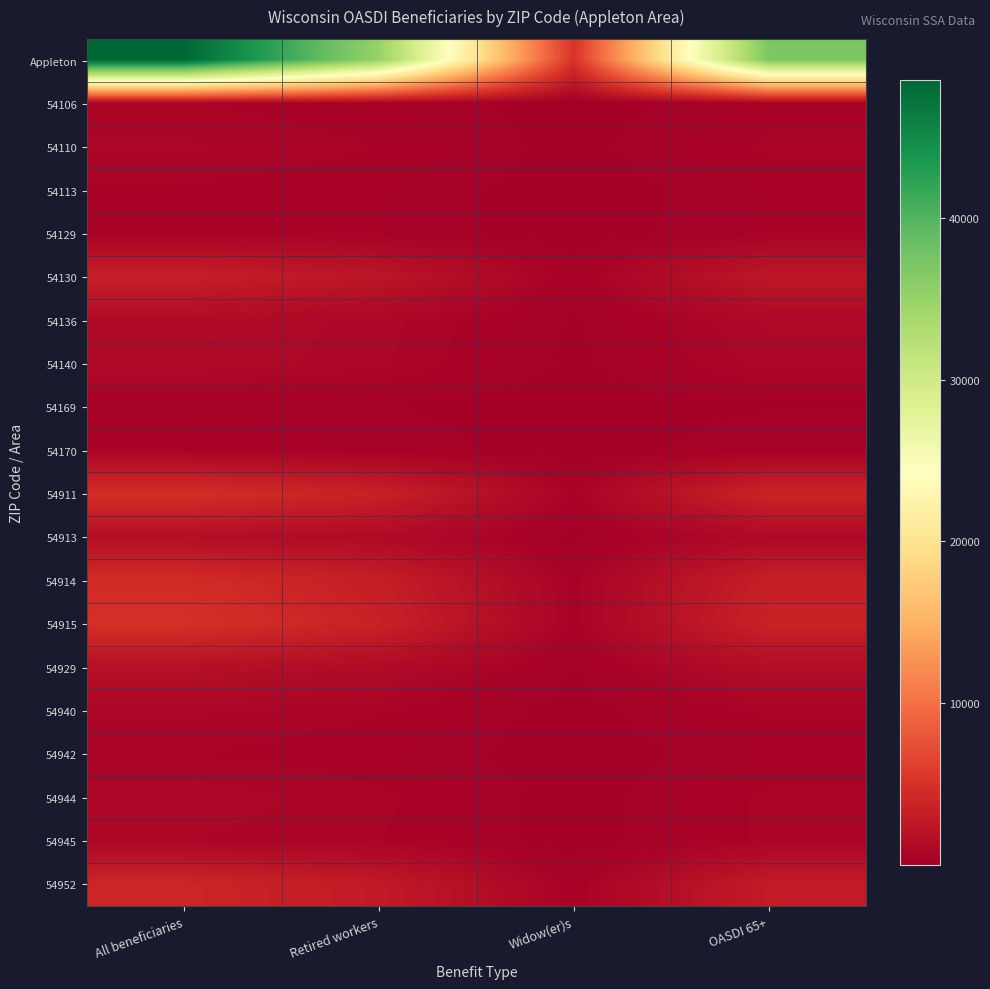

At which category does the chart reach its minimum across all series?

Widow(er)s